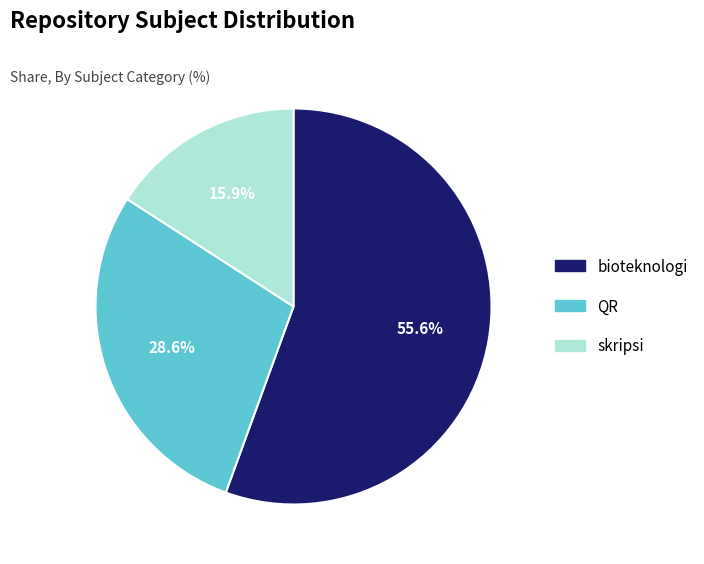

Does any single category account for the majority?

Yes